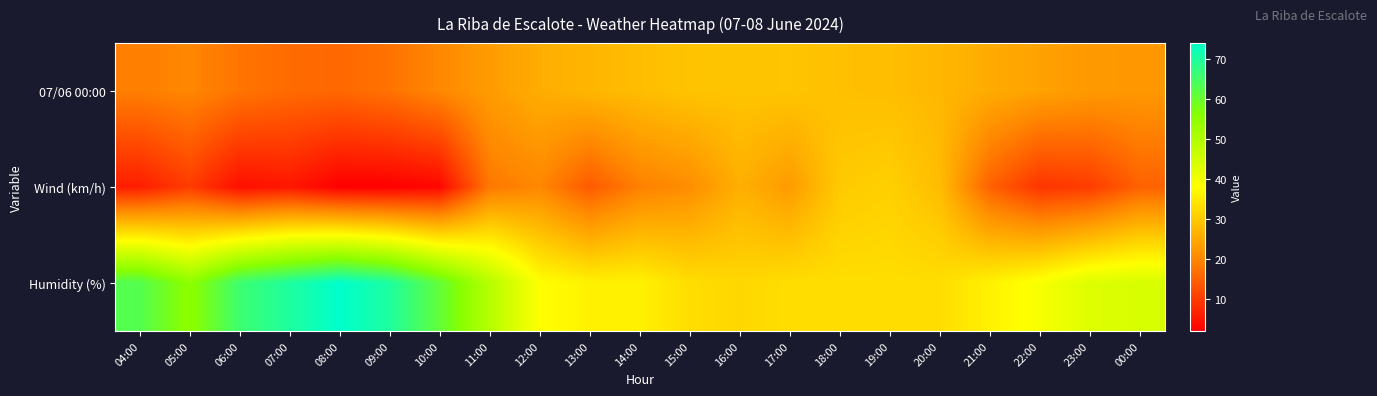

Reading right to left, list all the values displayed in this chart.

07/06 00:00: 00:00=22.4	23:00=22.7	22:00=24.0	21:00=25.5	20:00=27.2	19:00=28.2	18:00=28.5	17:00=29.3	16:00=29.2	15:00=29.1	14:00=28.1	13:00=27.0	12:00=25.7	11:00=23.1	10:00=20.1	09:00=17.2	08:00=15.8	07:00=16.2	06:00=17.5	05:00=19.9	04:00=18.9
Wind (km/h): 00:00=15.0	23:00=10.0	22:00=9.0	21:00=15.0	20:00=28.0	19:00=31.0	18:00=30.0	17:00=23.0	16:00=26.0	15:00=21.0	14:00=19.0	13:00=14.0	12:00=20.0	11:00=18.0	10:00=3.0	09:00=2.0	08:00=2.0	07:00=5.0	06:00=4.0	05:00=10.0	04:00=6.0
Humidity (%): 00:00=44.0	23:00=43.0	22:00=39.0	21:00=36.0	20:00=33.0	19:00=33.0	18:00=33.0	17:00=33.0	16:00=32.0	15:00=33.0	14:00=36.0	13:00=36.0	12:00=38.0	11:00=49.0	10:00=61.0	09:00=70.0	08:00=74.0	07:00=70.0	06:00=66.0	05:00=55.0	04:00=63.0